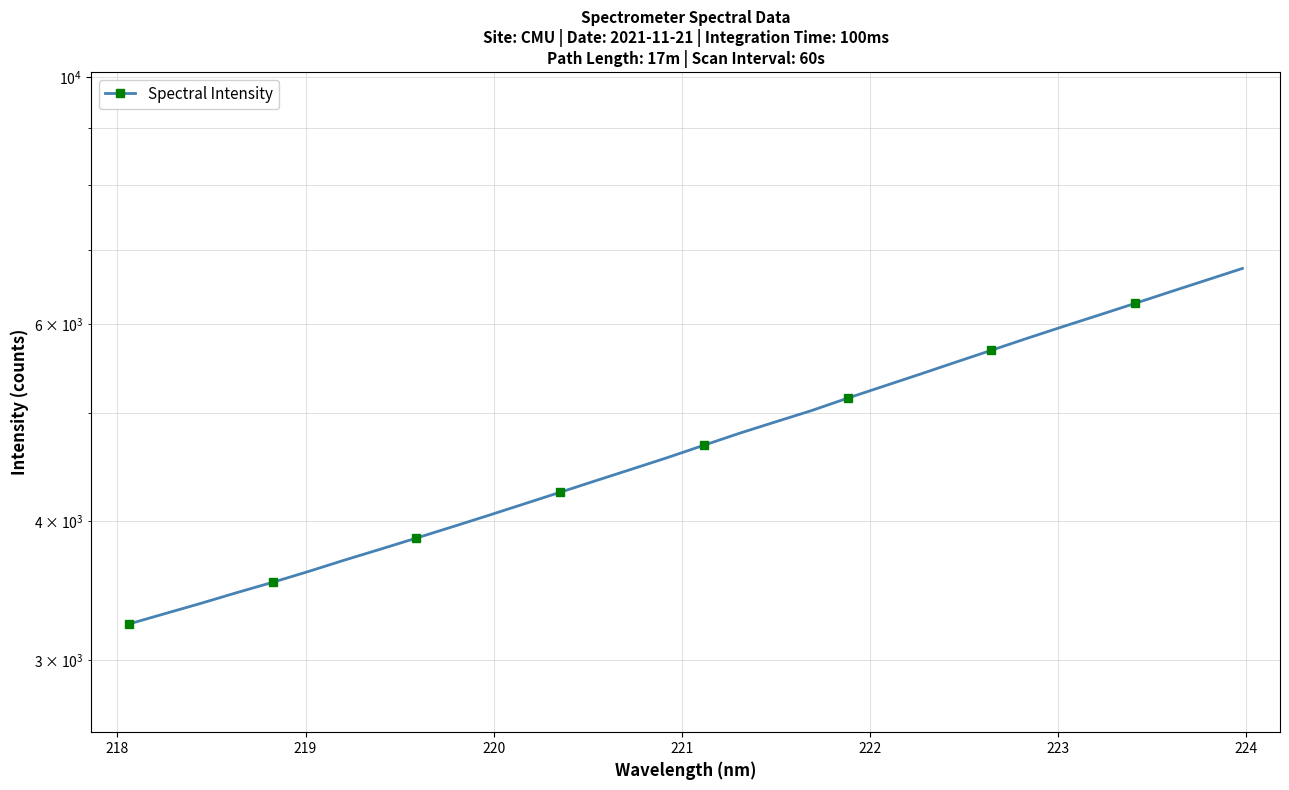

How many values exceed 4676?

16